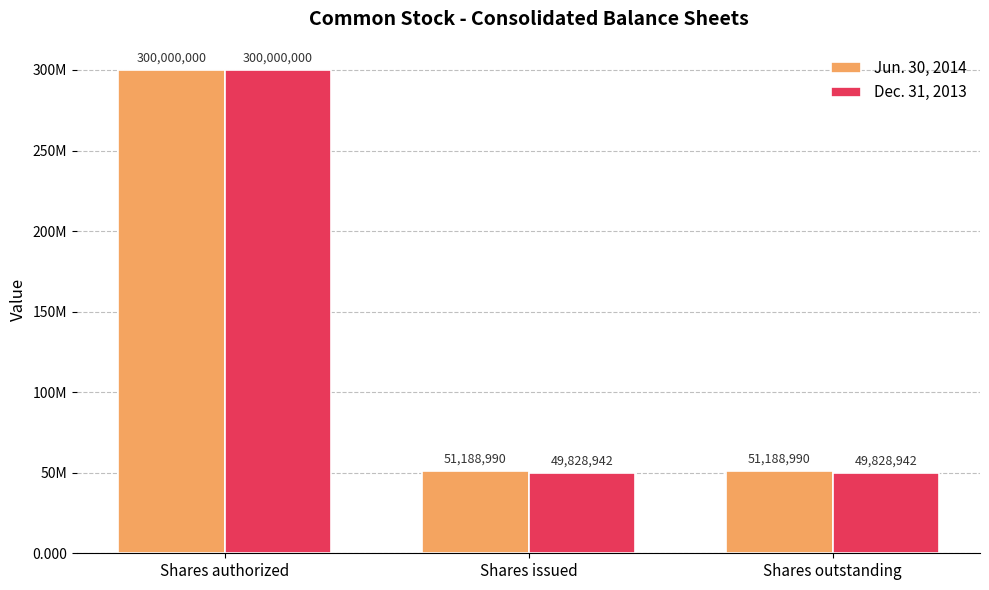

Does the chart contain stacked bars?

No